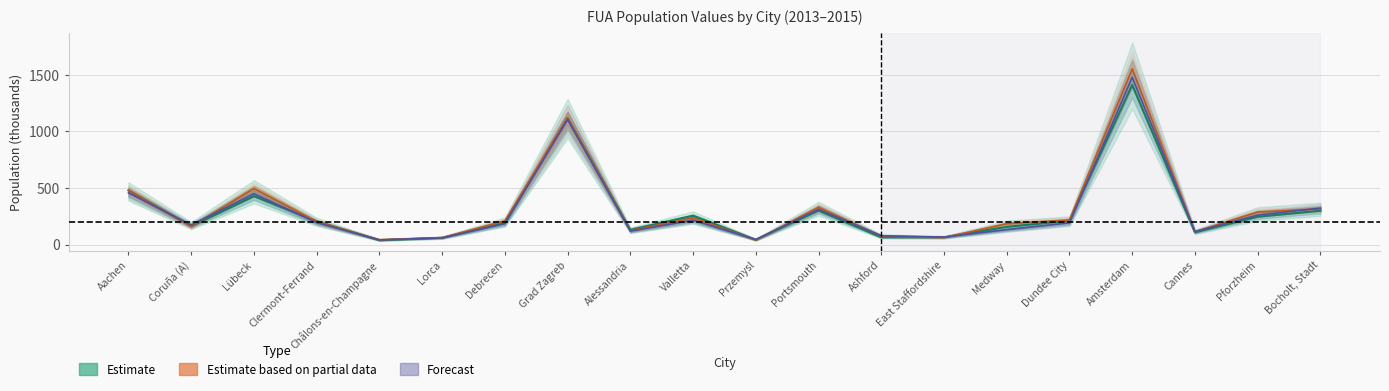

How many intersections are there between 2015 (partial) and 2014 (estimate)?

6